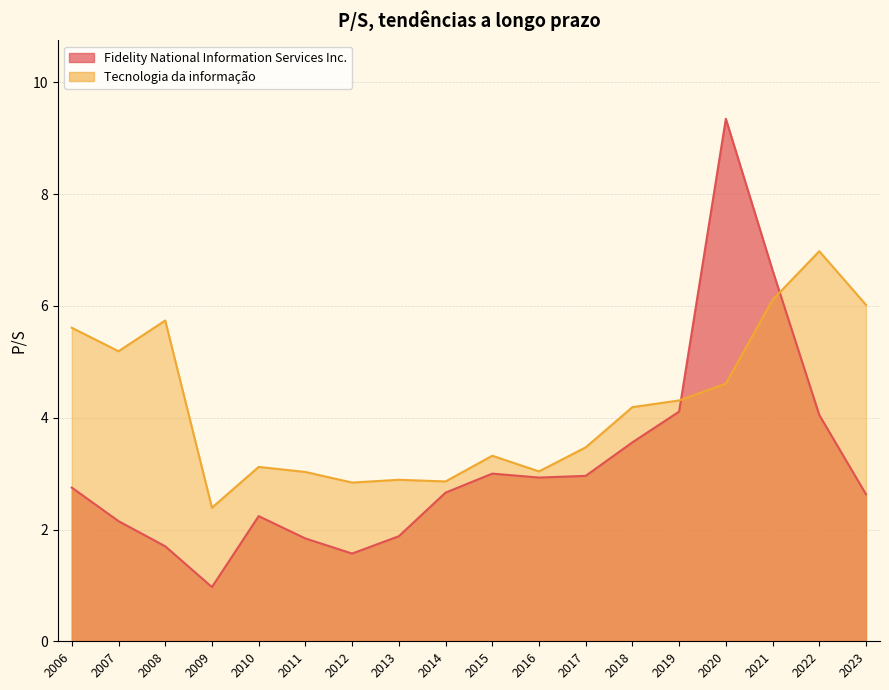

What is the spread (max minus min) of values at 2013?

1.0